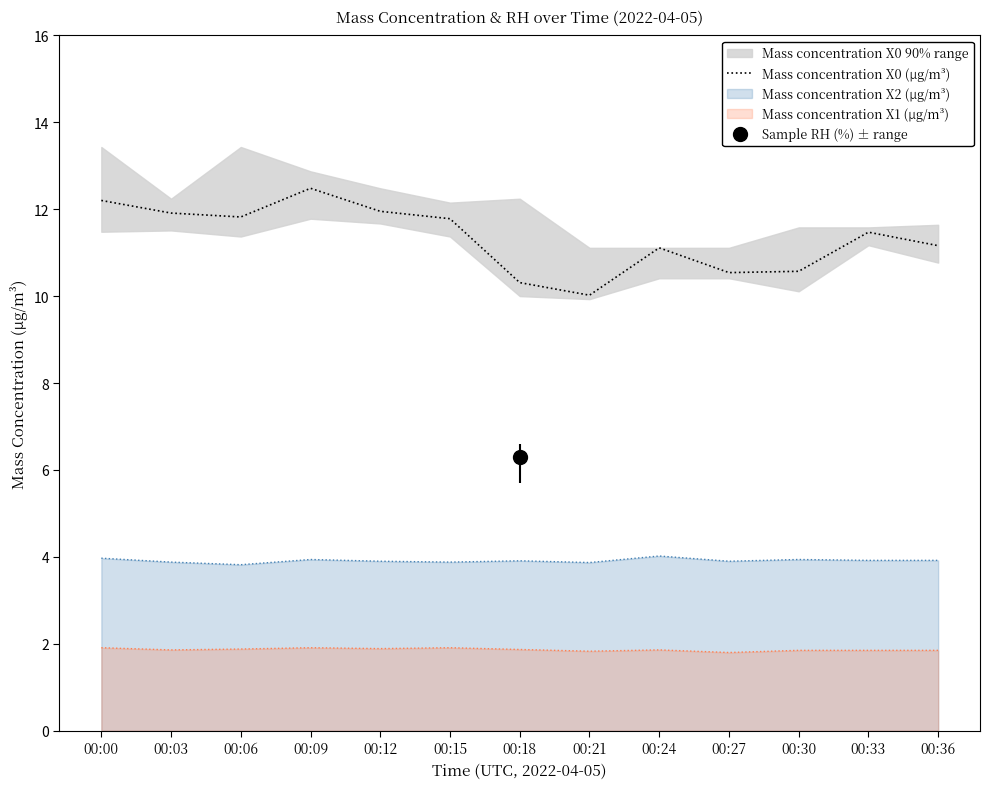

List the labels in order of value, smallest first.

00:21, 00:18, 00:27, 00:30, 00:24, 00:36, 00:33, 00:15, 00:06, 00:03, 00:12, 00:00, 00:09